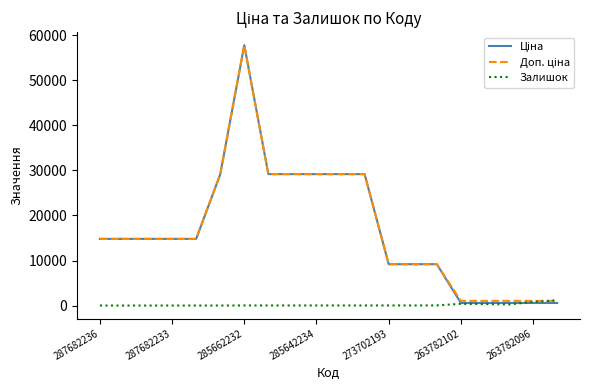

What is the difference between the maximum and second lowest values in the Доп. ціна series?

56791.1